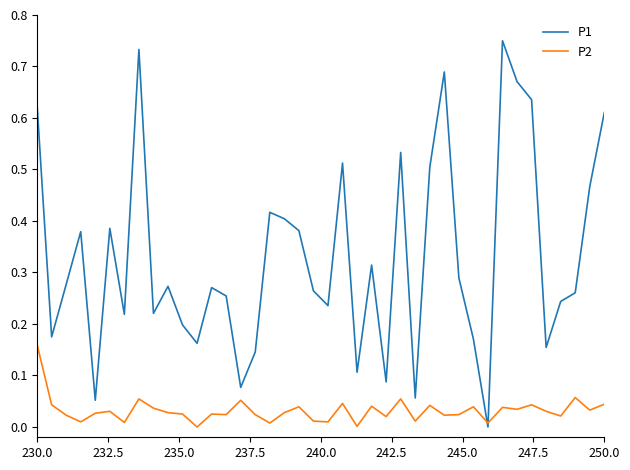

List the series in order of their overall mean, highest first.

P1, P2